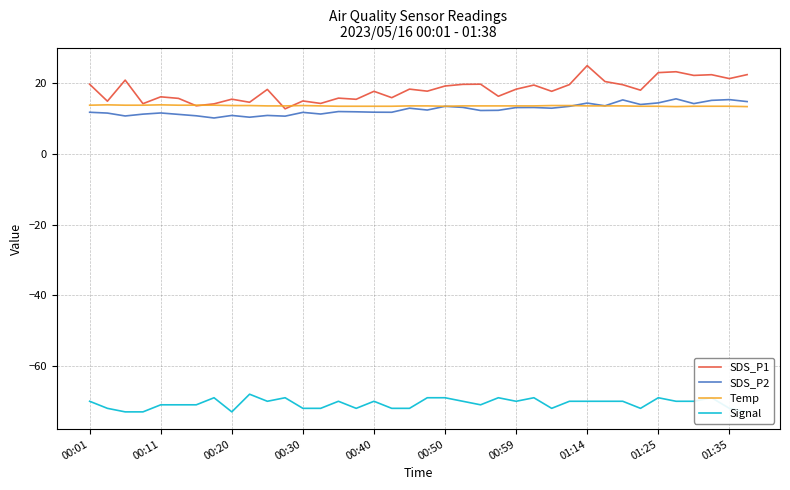

What are all the series names shown in the legend?

SDS_P1, SDS_P2, Temp, Signal